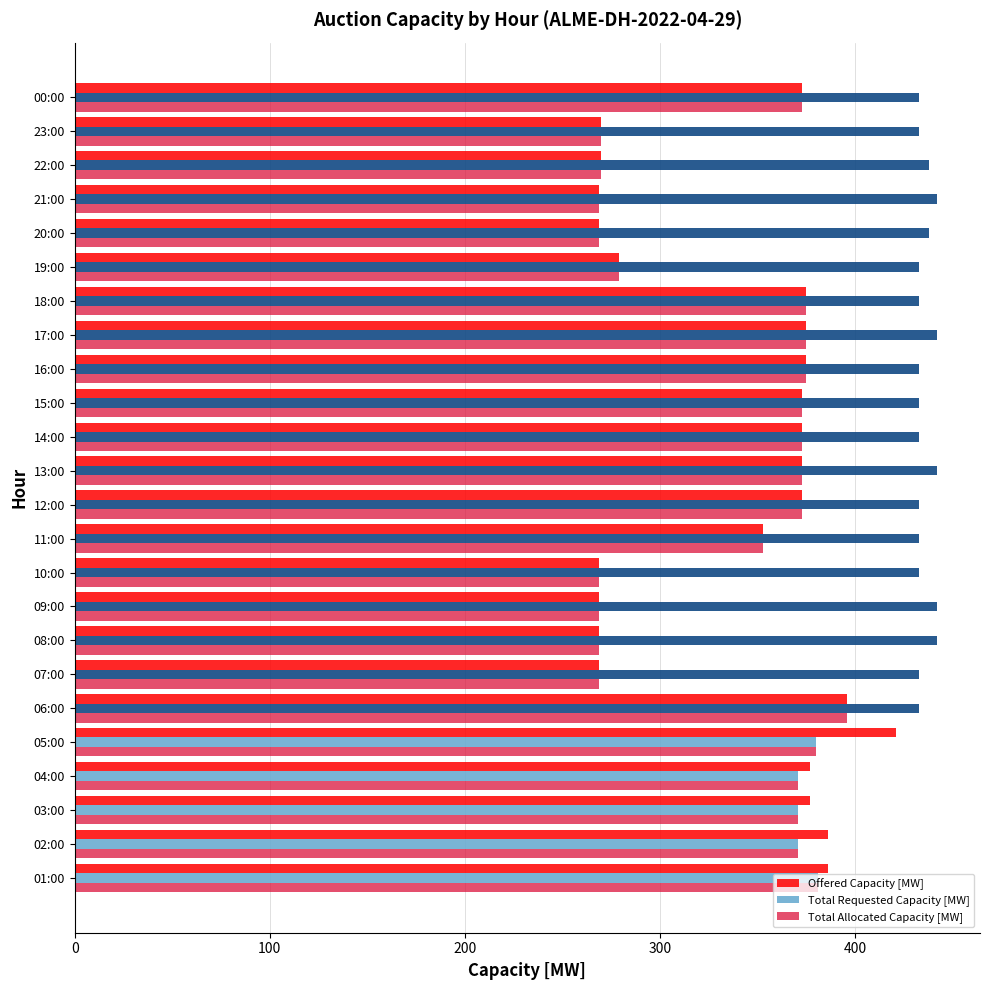

What is the smallest value displayed?

269